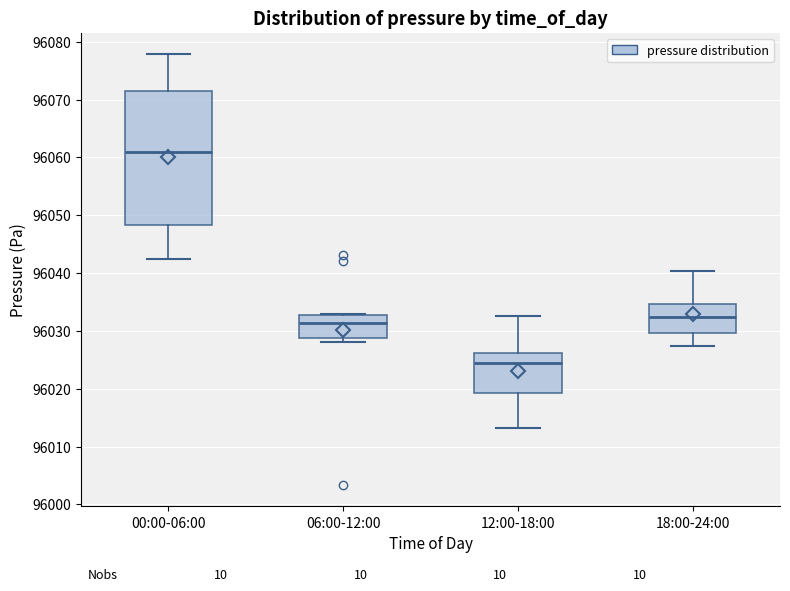

Which box has the highest median line?

00:00-06:00